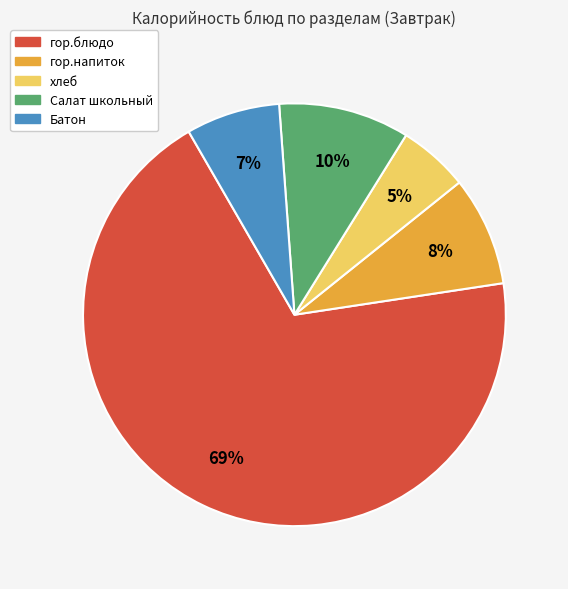

Is it true that гор.блюдо is 69% of the pie?

True